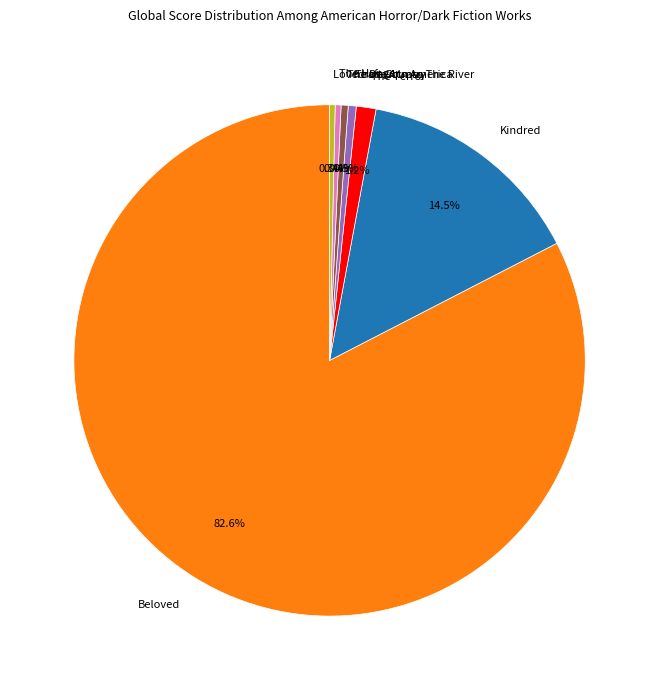

Between The Hunger and Beloved, which is larger?

Beloved